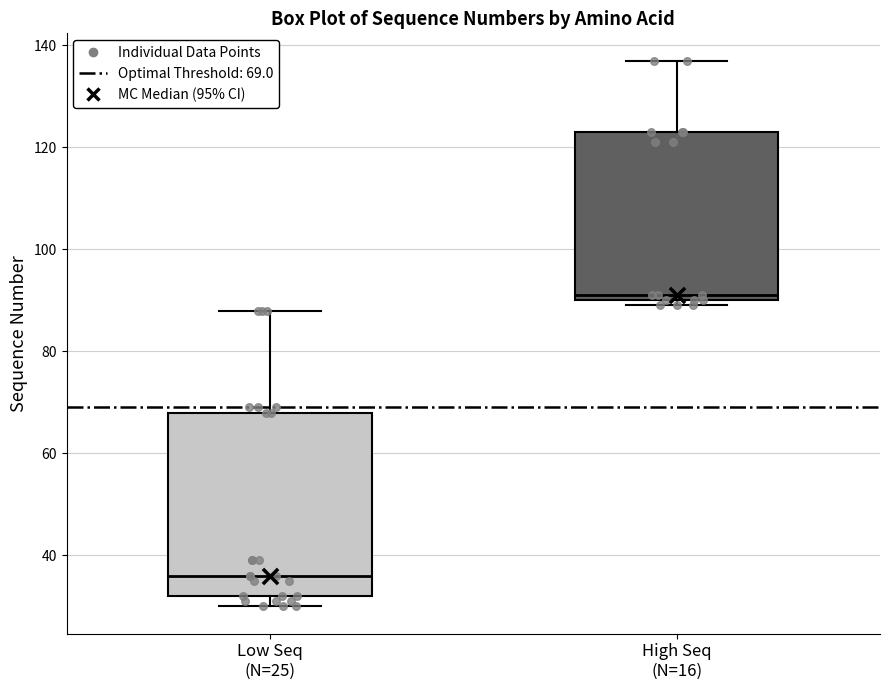

Reading left to right, read every box against the y-axis: the position of its median line, the range the box covers, and the ends of its whiskers. The values are not printed on the chart, so give them approximately, as read against the axis.

Low Seq (N=25): median 36, box 32 to 68, whiskers 30 to 88
High Seq (N=16): median 92, box 90 to 124, whiskers 90 (just below the box's lower edge) to 138